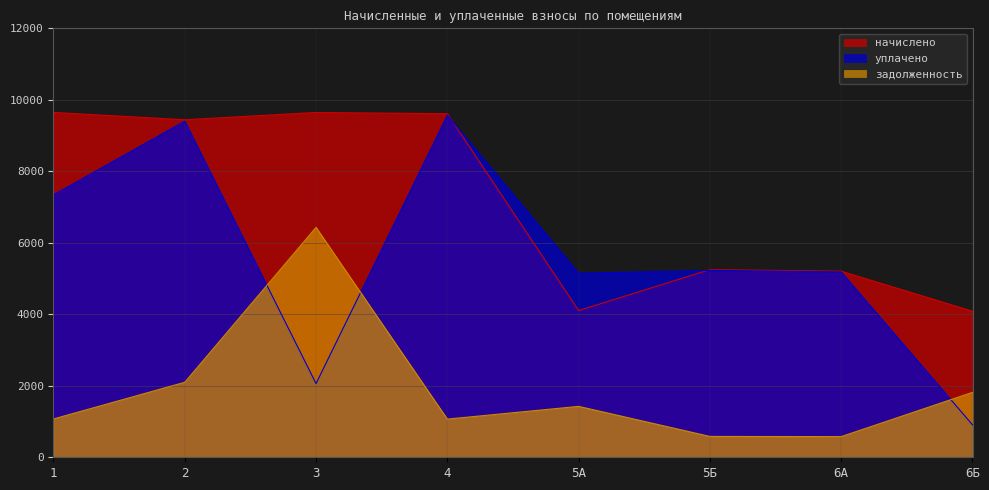

Between 5Б and 5А, which is larger?

5Б